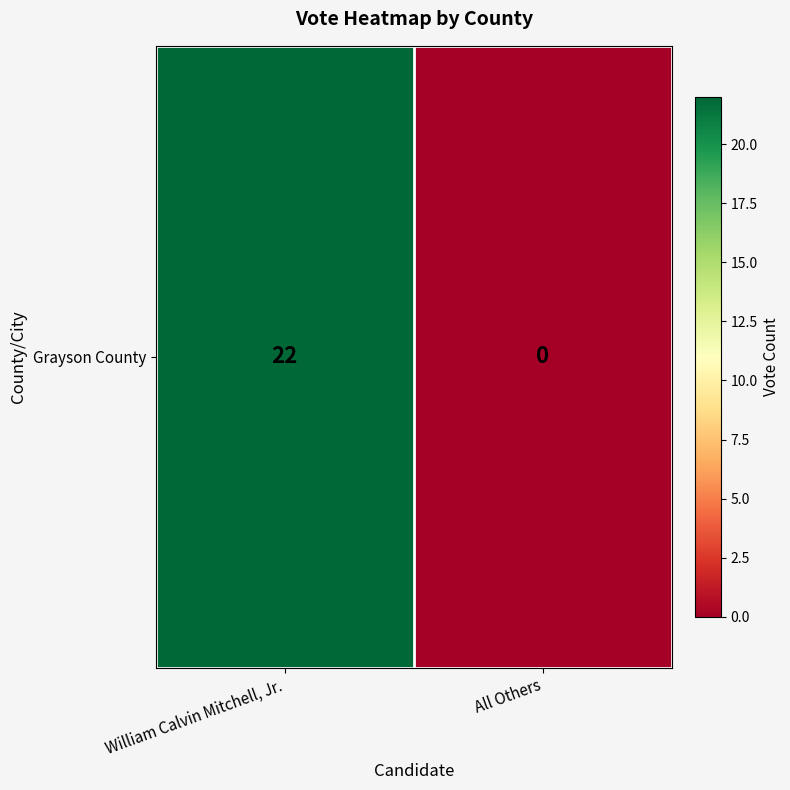

Which label corresponds to the smallest value in the chart?

All Others